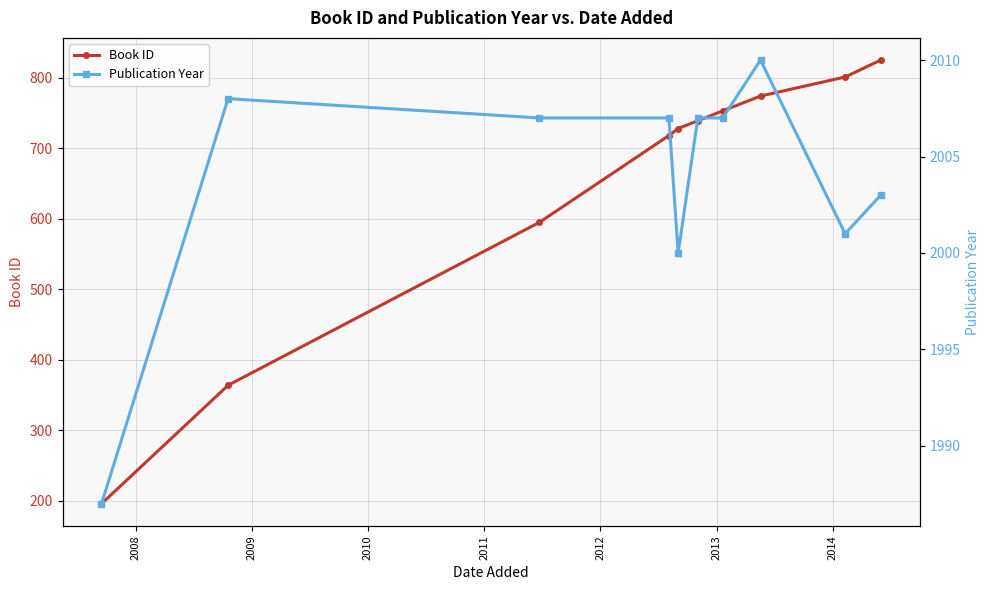

Reading left to right, extract all data points from this chart.

Book ID: 196	364	595	718	728	739	753	774	801	825
Publication Year: 1987	2008	2007	2007	2000	2007	2007	2010	2001	2003